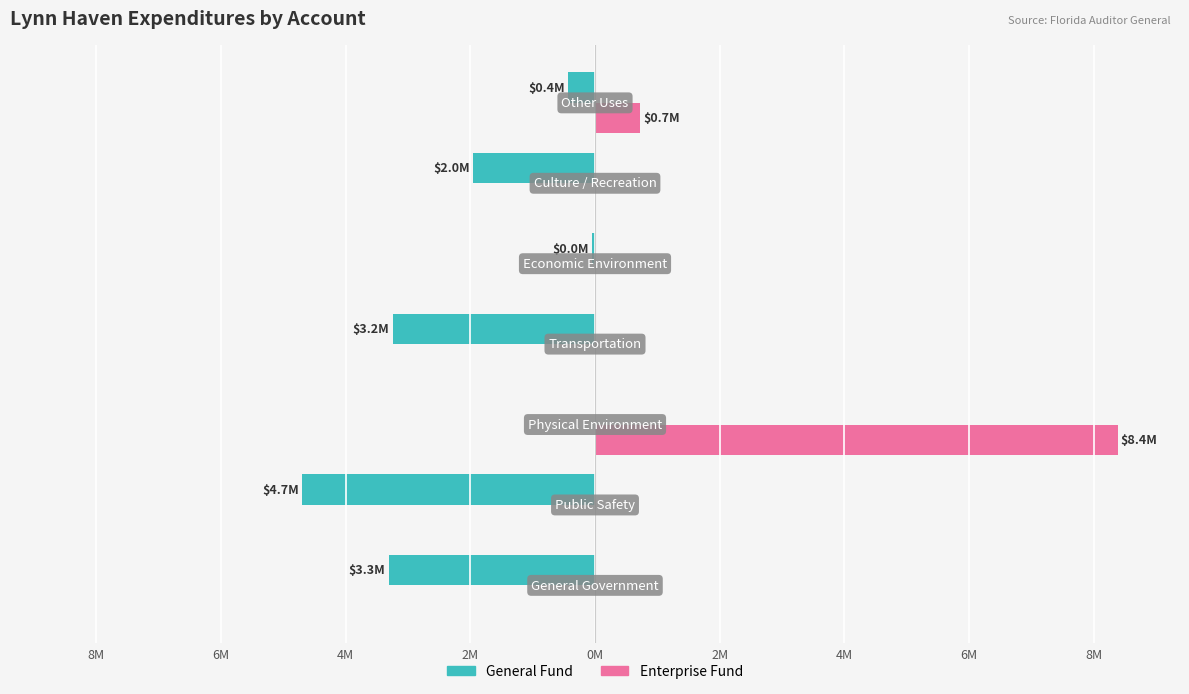

Reading left to right, extract all data points from this chart.

General Fund: -3.3	-4.7	0.0	-3.2	-0.0	-2.0	-0.4
Enterprise Fund: 0.0	0.0	8.4	0.0	0.0	0.0	0.7